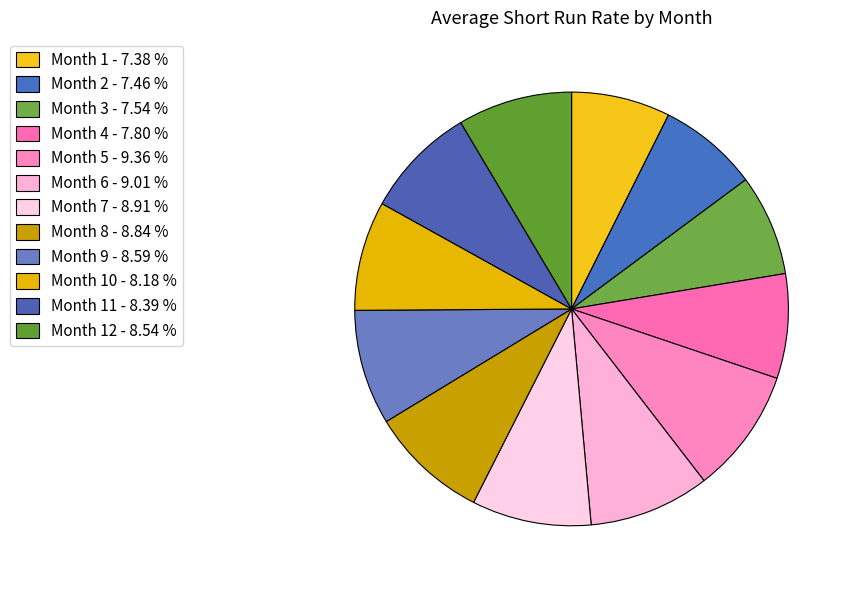

Is there any slice that represents more than half of the pie?

No